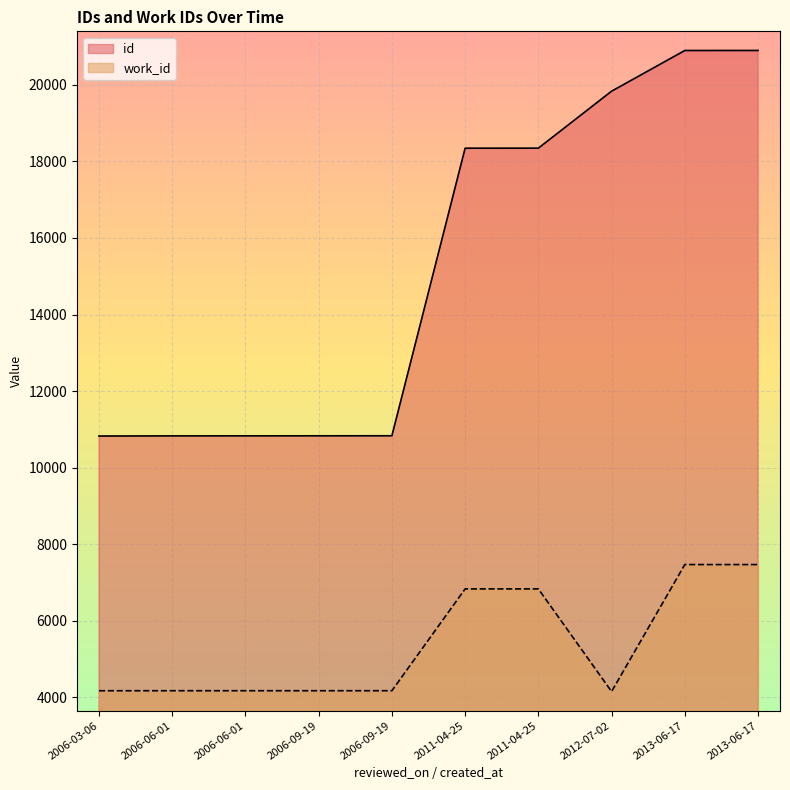

What is the maximum value shown in the chart?

20898